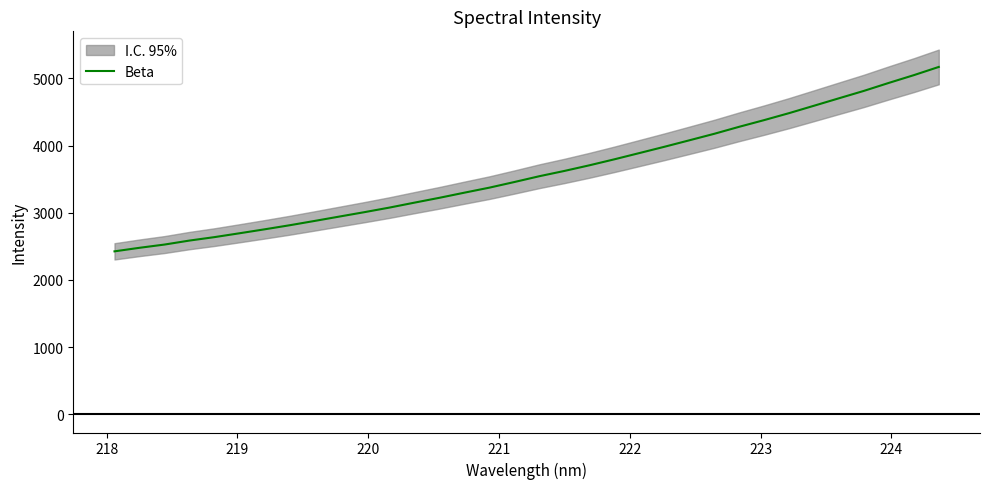

What is the lowest value of the Beta series?

2425.8